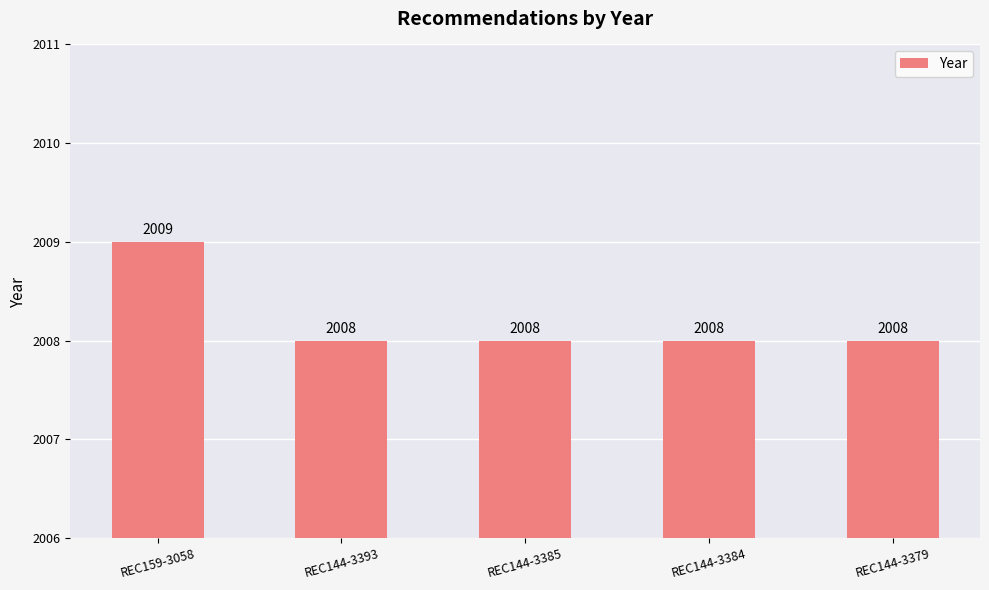

What is the average value?

2008